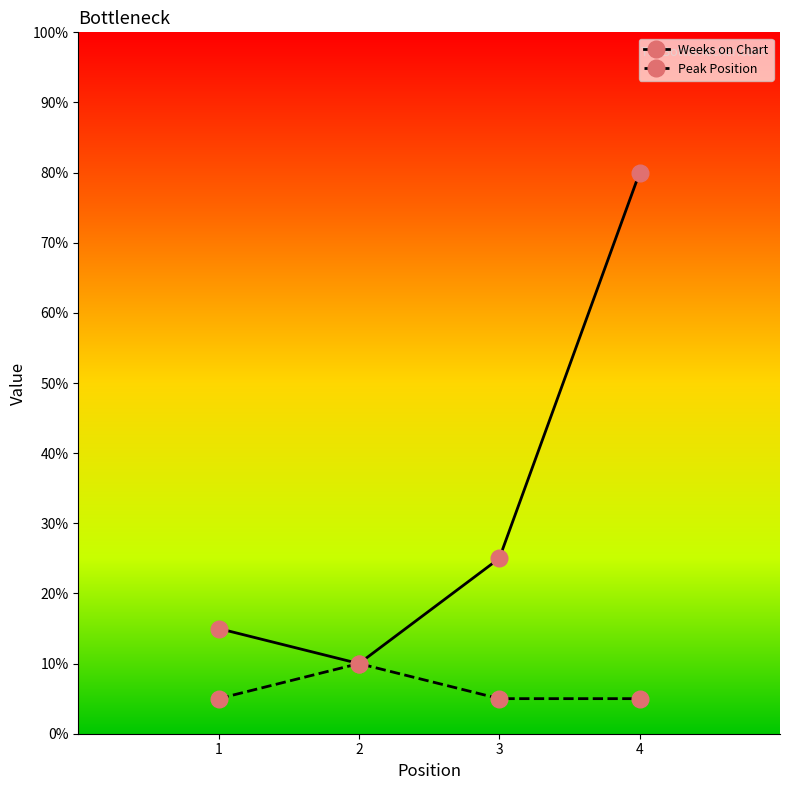

What are all the series names shown in the legend?

Weeks on Chart, Peak Position